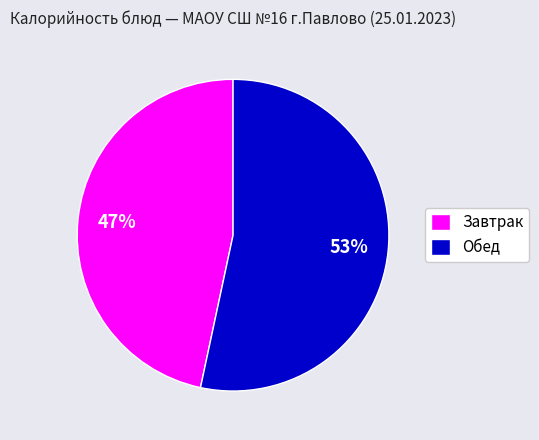

What is the smallest slice in the pie chart?

Завтрак